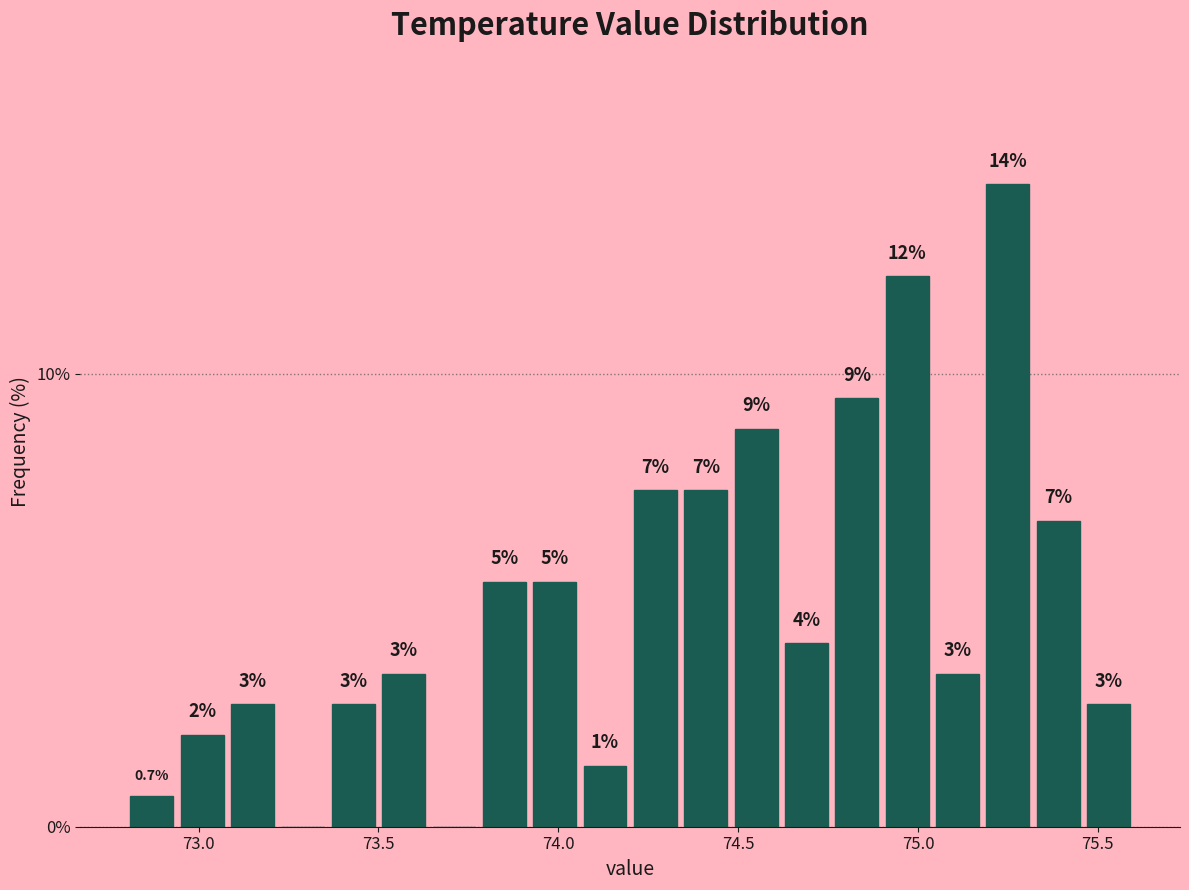

Around what value on the x-axis is the tallest bar? Give the approximate position of its centre, as read against the axis.

75.25